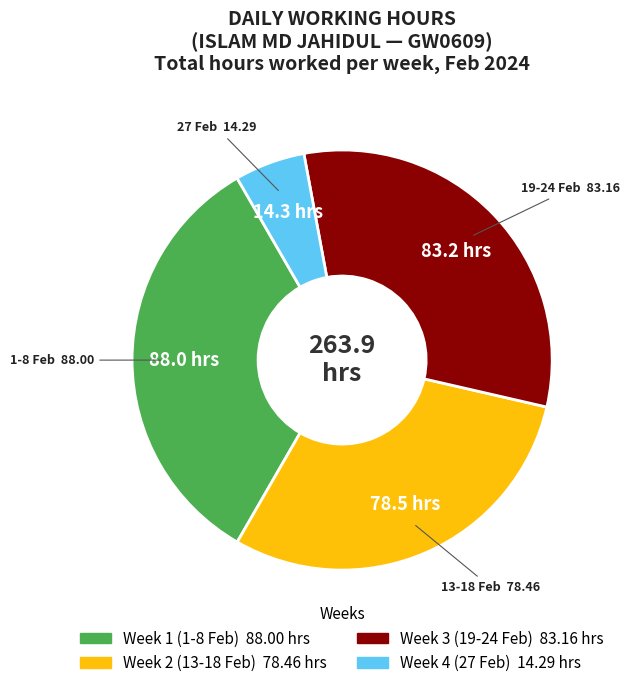

Does any single category account for the majority?

No